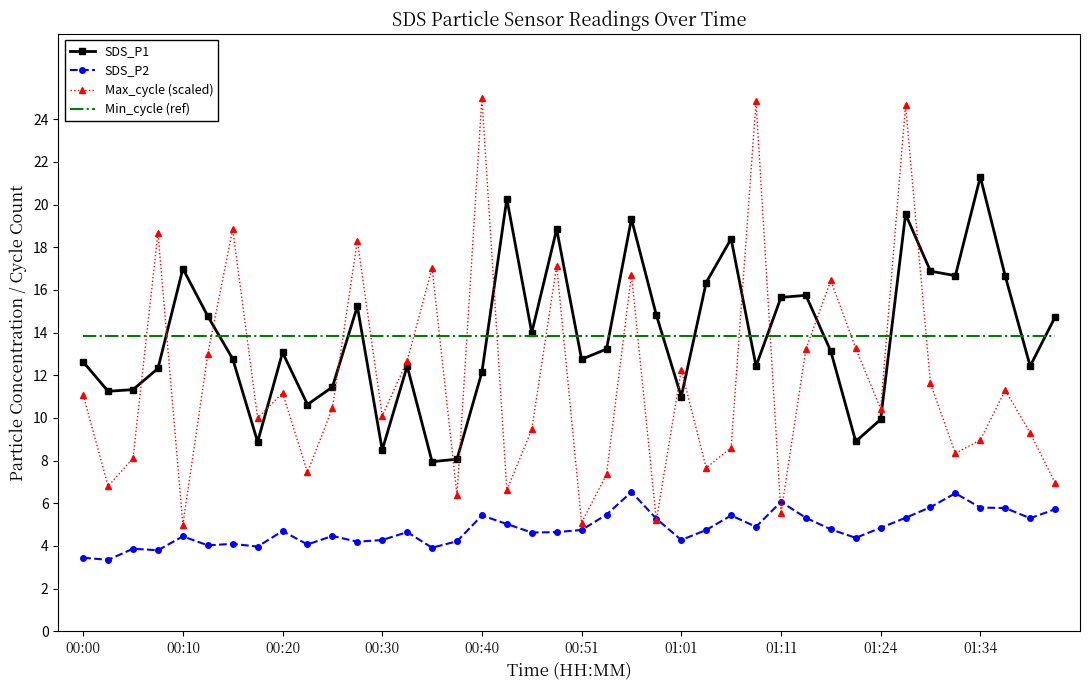

List the series in order of their peak value, lowest first.

SDS_P2, Min_cycle (ref), SDS_P1, Max_cycle (scaled)